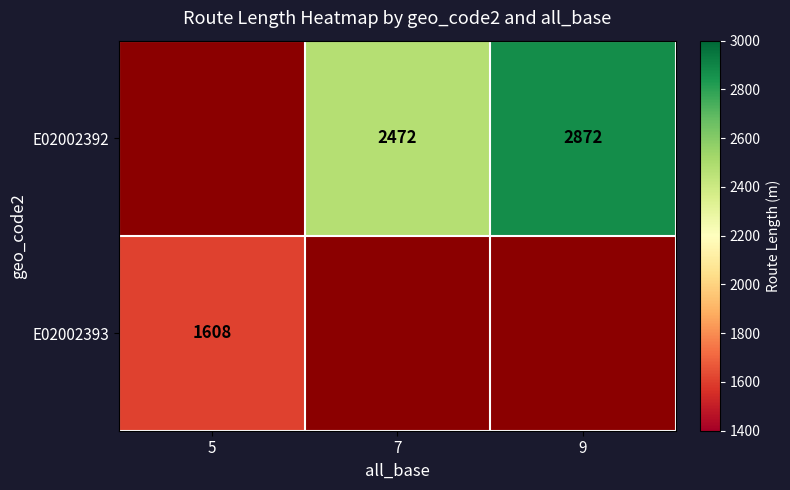

Is it true that E02002392 equals 2472 at 7?

True